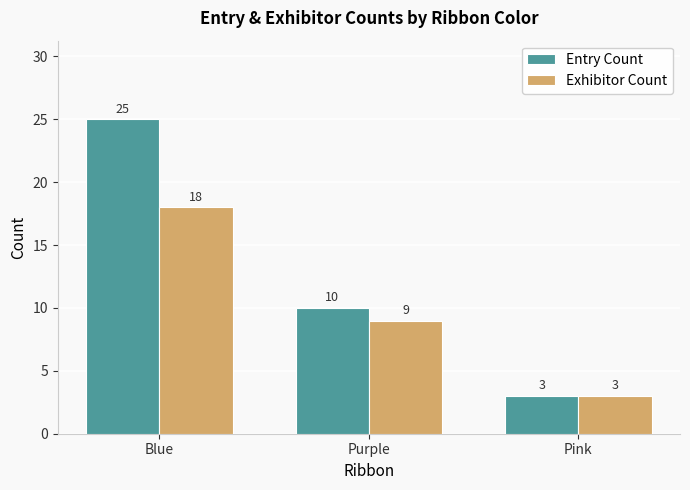

What is the total value across all series at Pink?

6